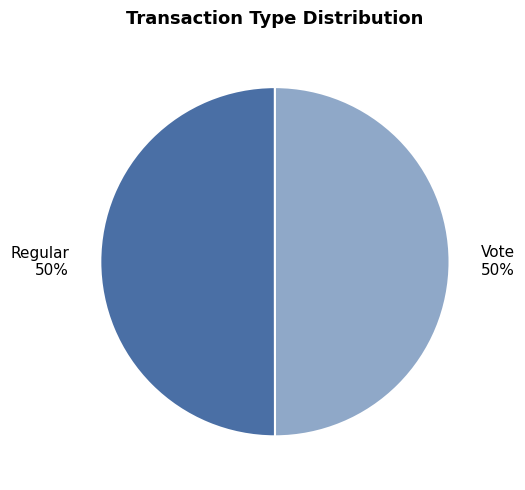

Is the sum of Regular 50% and Vote 50% greater than half?

Yes